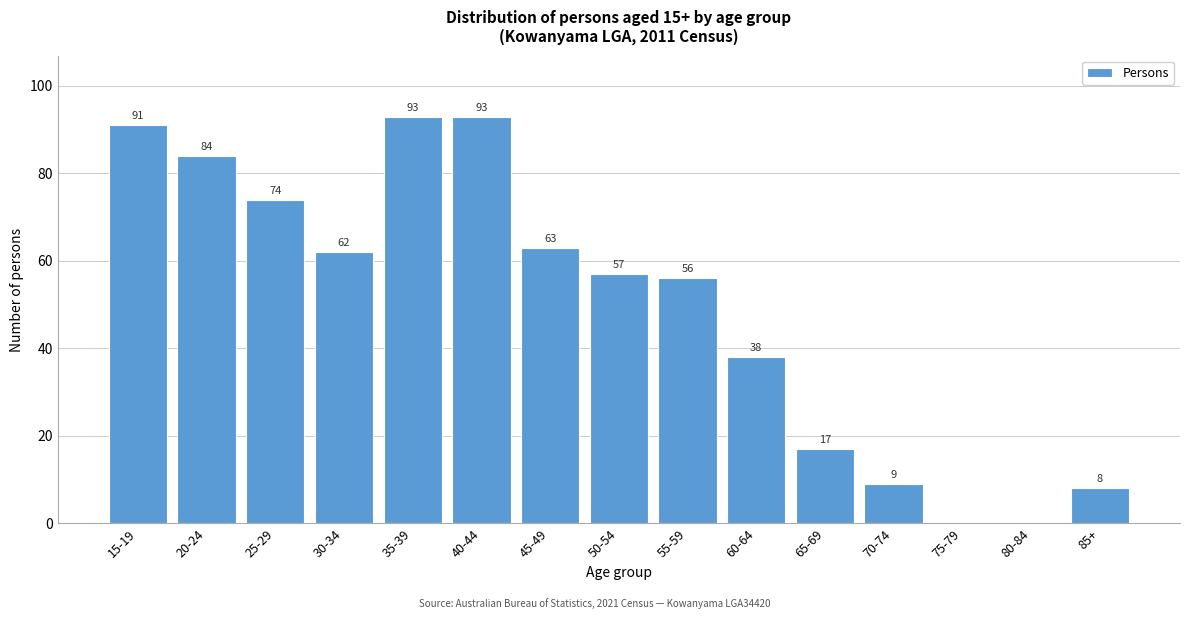

Reading left to right, extract all data points from this chart.

15-19=91	20-24=84	25-29=74	30-34=62	35-39=93	40-44=93	45-49=63	50-54=57	55-59=56	60-64=38	65-69=17	70-74=9	75-79=0	80-84=0	85+=8